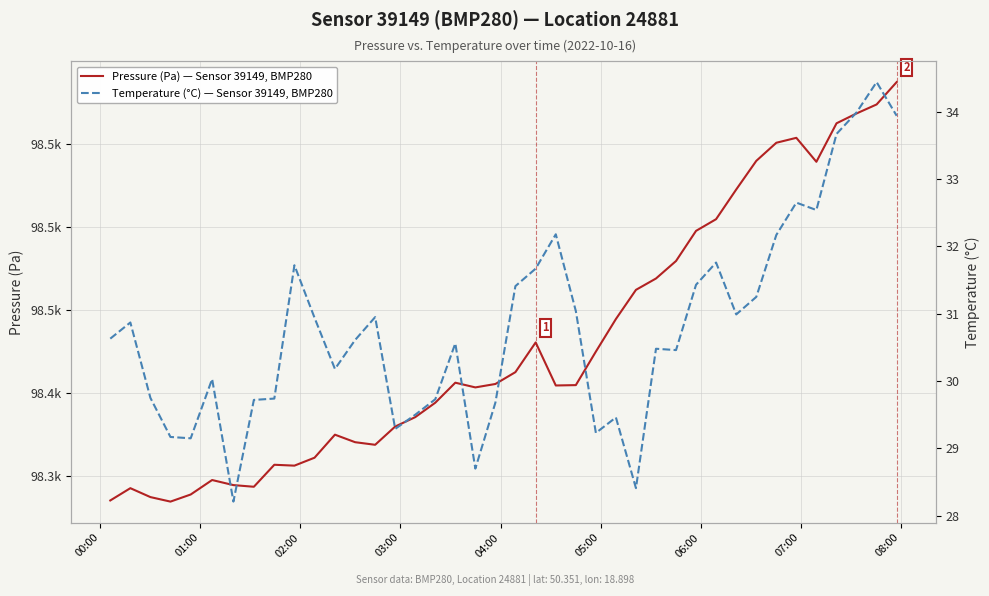

Rank the series by their average value, from lowest to highest.

Temperature (°C) — Sensor 39149, BMP280, Pressure (Pa) — Sensor 39149, BMP280